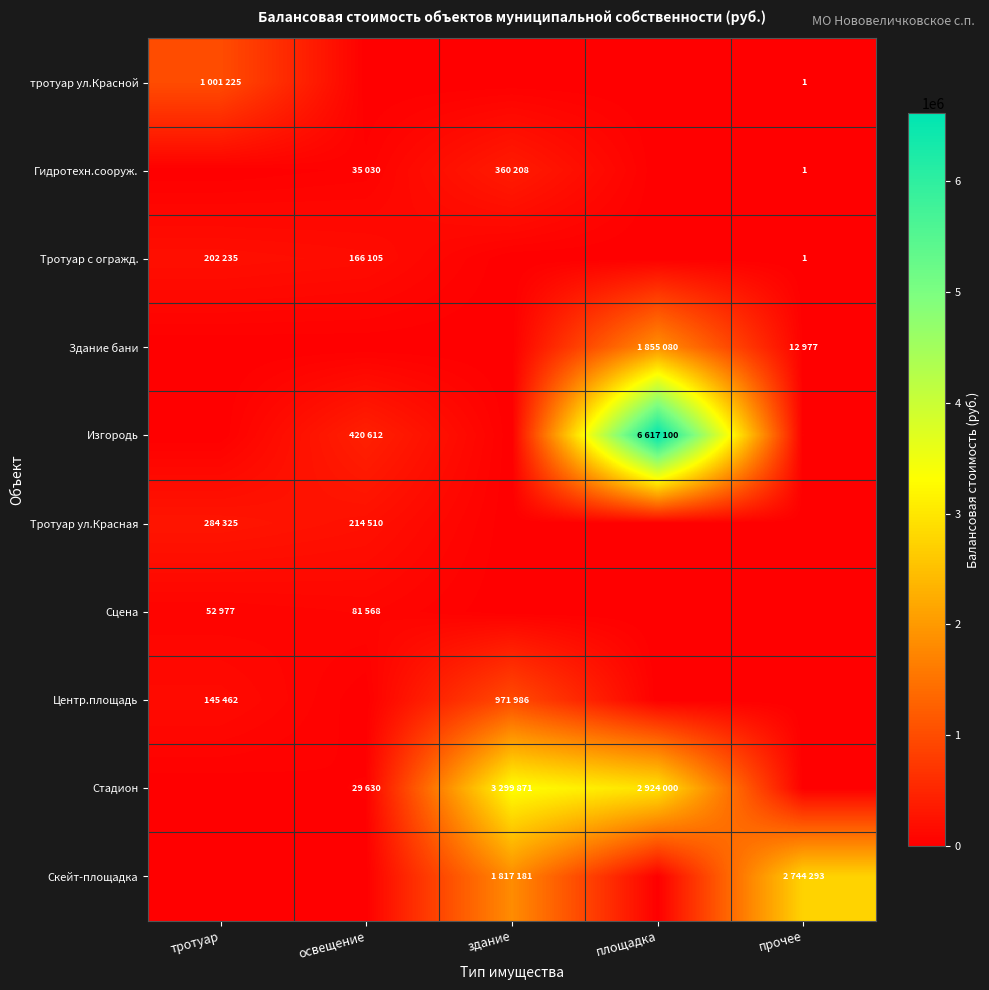

Which category has the highest value in the Гидротехн.сооруж. series?

здание